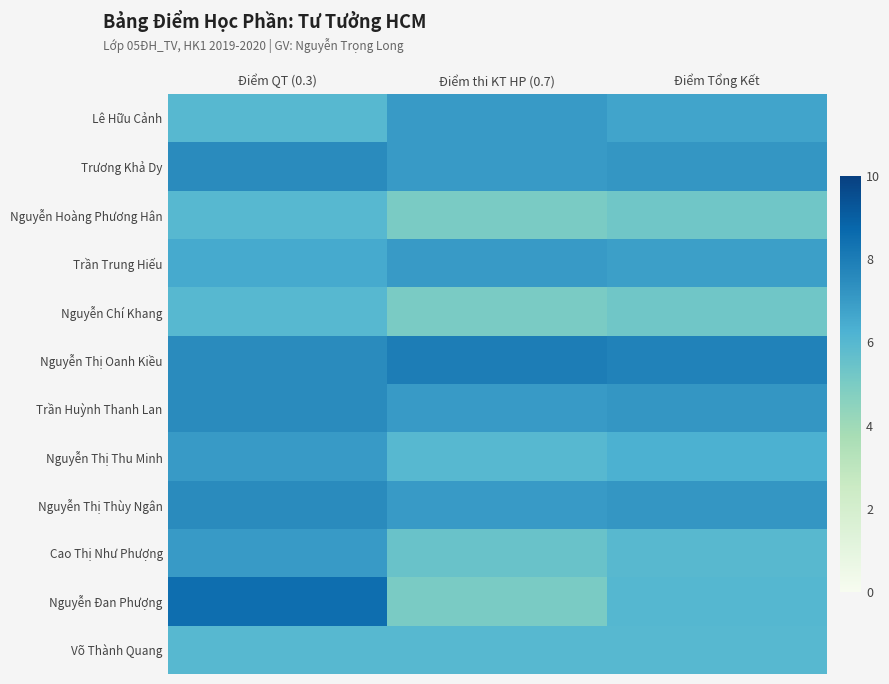

Reading left to right, extract all data points from this chart.

Lê Hữu Cảnh: Điểm QT (0.3)=6.0	Điểm thi KT HP (0.7)=7.0	Điểm Tổng Kết=6.7
Trương Khả Dy: Điểm QT (0.3)=7.5	Điểm thi KT HP (0.7)=7.0	Điểm Tổng Kết=7.2
Nguyễn Hoàng Phương Hân: Điểm QT (0.3)=6.0	Điểm thi KT HP (0.7)=5.0	Điểm Tổng Kết=5.3
Trần Trung Hiếu: Điểm QT (0.3)=6.5	Điểm thi KT HP (0.7)=7.0	Điểm Tổng Kết=6.8
Nguyễn Chí Khang: Điểm QT (0.3)=6.0	Điểm thi KT HP (0.7)=5.0	Điểm Tổng Kết=5.3
Nguyễn Thị Oanh Kiều: Điểm QT (0.3)=7.5	Điểm thi KT HP (0.7)=8.0	Điểm Tổng Kết=7.8
Trần Huỳnh Thanh Lan: Điểm QT (0.3)=7.5	Điểm thi KT HP (0.7)=7.0	Điểm Tổng Kết=7.2
Nguyễn Thị Thu Minh: Điểm QT (0.3)=7.0	Điểm thi KT HP (0.7)=6.0	Điểm Tổng Kết=6.3
Nguyễn Thị Thùy Ngân: Điểm QT (0.3)=7.5	Điểm thi KT HP (0.7)=7.0	Điểm Tổng Kết=7.2
Cao Thị Như Phượng: Điểm QT (0.3)=7.0	Điểm thi KT HP (0.7)=5.5	Điểm Tổng Kết=6.0
Nguyễn Đan Phượng: Điểm QT (0.3)=8.5	Điểm thi KT HP (0.7)=5.0	Điểm Tổng Kết=6.0
Võ Thành Quang: Điểm QT (0.3)=6.0	Điểm thi KT HP (0.7)=6.0	Điểm Tổng Kết=6.0